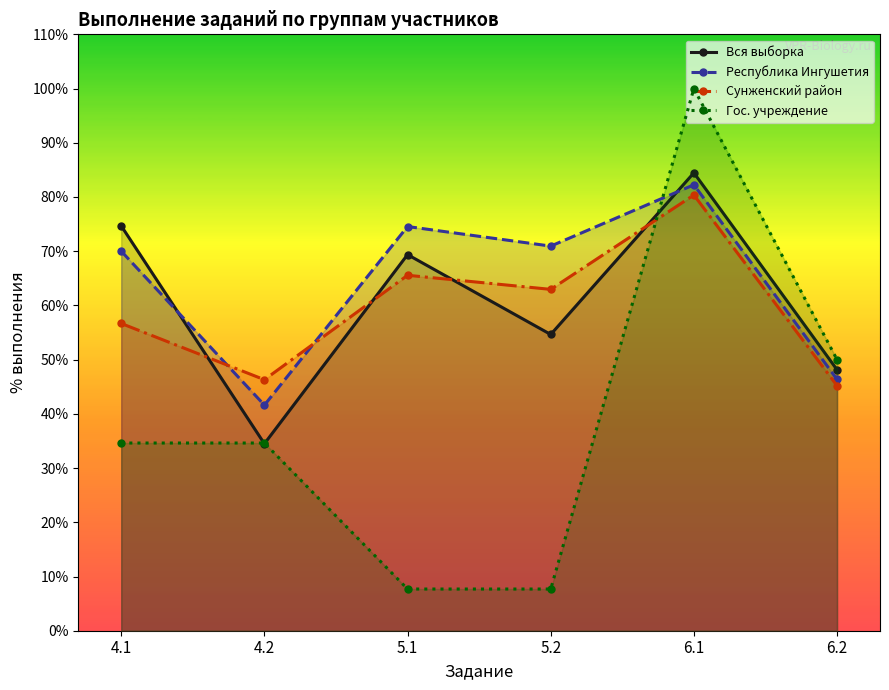

What is the label of the 3rd point from the right?

5.2